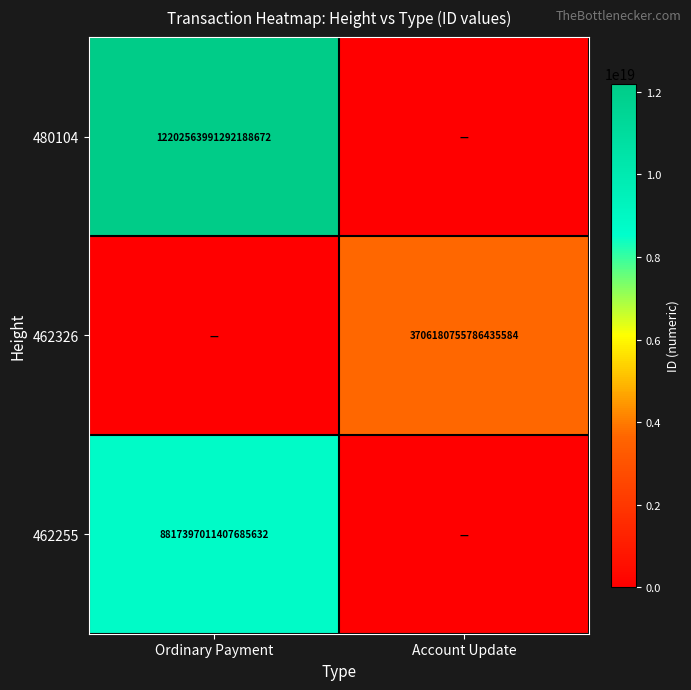

Is it true that 462326 equals 3706180755786435584 at Account Update?

True